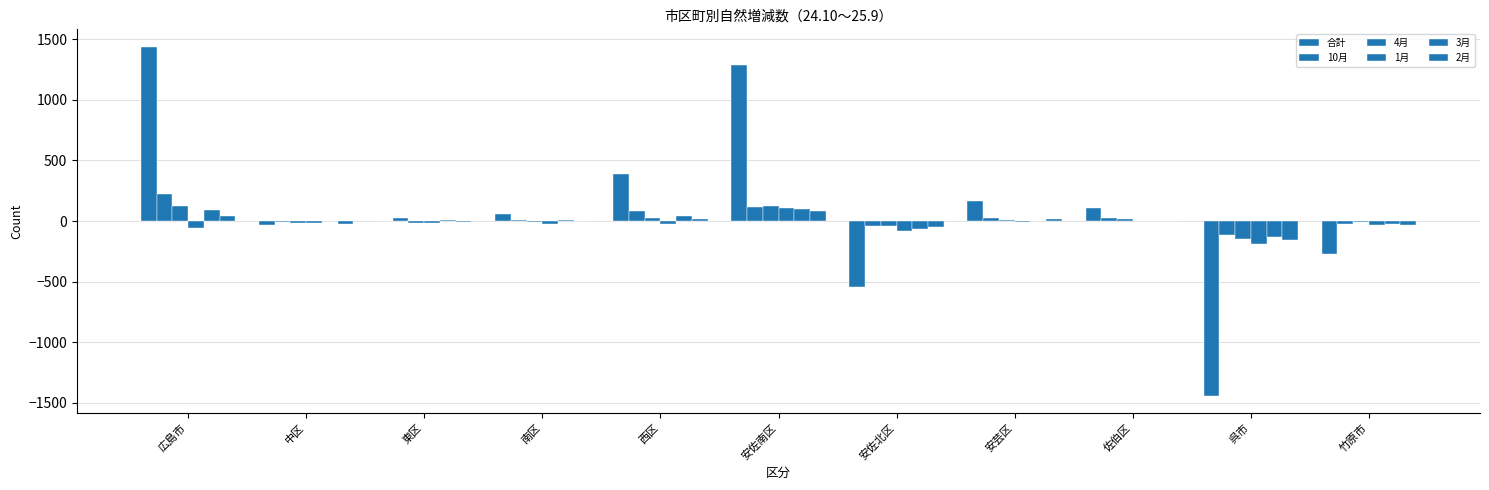

Reading left to right, list all the values displayed in this chart.

合計: 広島市=1437	中区=-36	東区=0	南区=59	西区=386	安佐南区=1290	安佐北区=-541	安芸区=169	佐伯区=110	呉市=-1439	竹原市=-274
10月: 広島市=227	中区=-10	東区=23	南区=7	西区=81	安佐南区=112	安佐北区=-37	安芸区=29	佐伯区=22	呉市=-119	竹原市=-21
4月: 広島市=126	中区=-12	東区=-12	南区=-4	西区=29	安佐南区=125	安佐北区=-44	安芸区=11	佐伯区=14	呉市=-149	竹原市=-11
1月: 広島市=-57	中区=-17	東区=-16	南区=-21	西区=-26	安佐南区=110	安佐北区=-79	安芸区=-7	佐伯区=-1	呉市=-193	竹原市=-29
3月: 広島市=94	中区=3	東区=11	南区=5	西区=38	安佐南区=98	安佐北区=-62	安芸区=4	佐伯区=-3	呉市=-133	竹原市=-23
2月: 広島市=45	中区=-22	東区=-10	南区=4	西区=21	安佐南区=84	安佐北区=-48	安芸区=13	佐伯区=3	呉市=-156	竹原市=-30